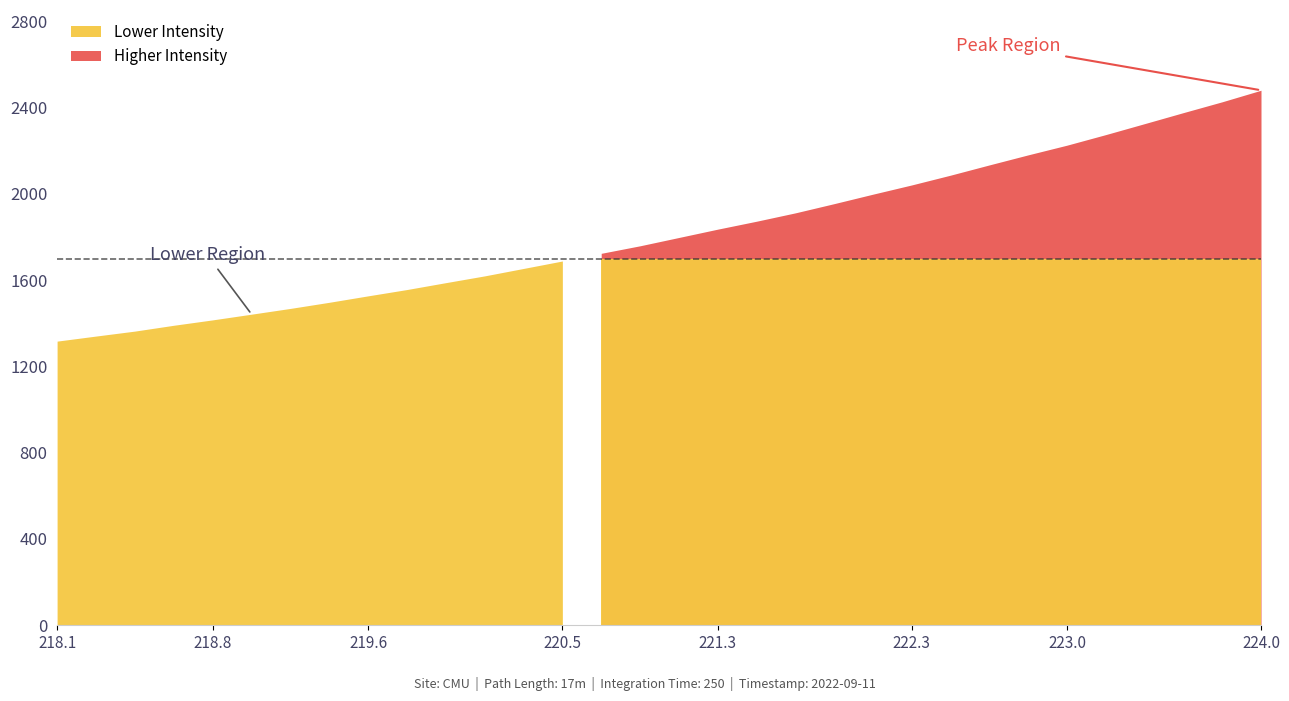

Approximately how many times larger is the value at 221.8812 compared to 220.7354?

1.1